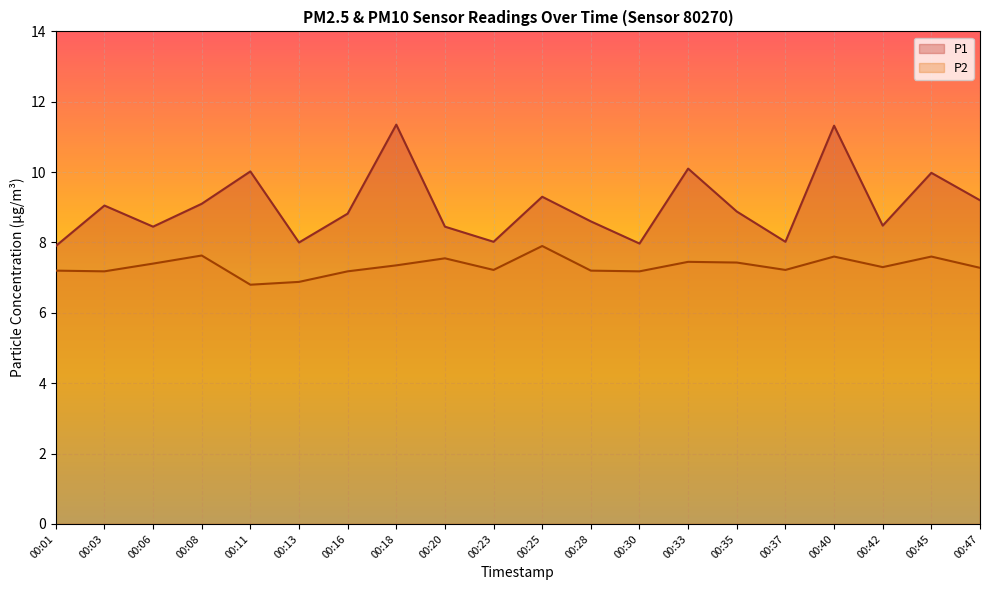

In P1, how many points are higher than both neighbors (excluding endpoints)?

7